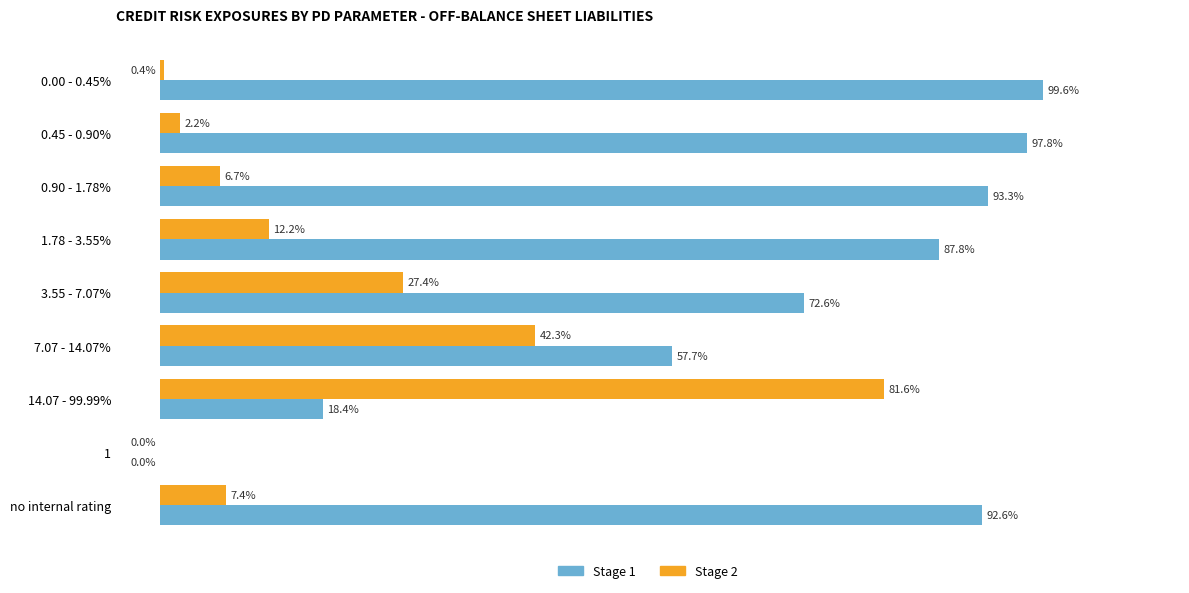

Where is Stage 1 nearest to the value 49?

7.07 - 14.07%